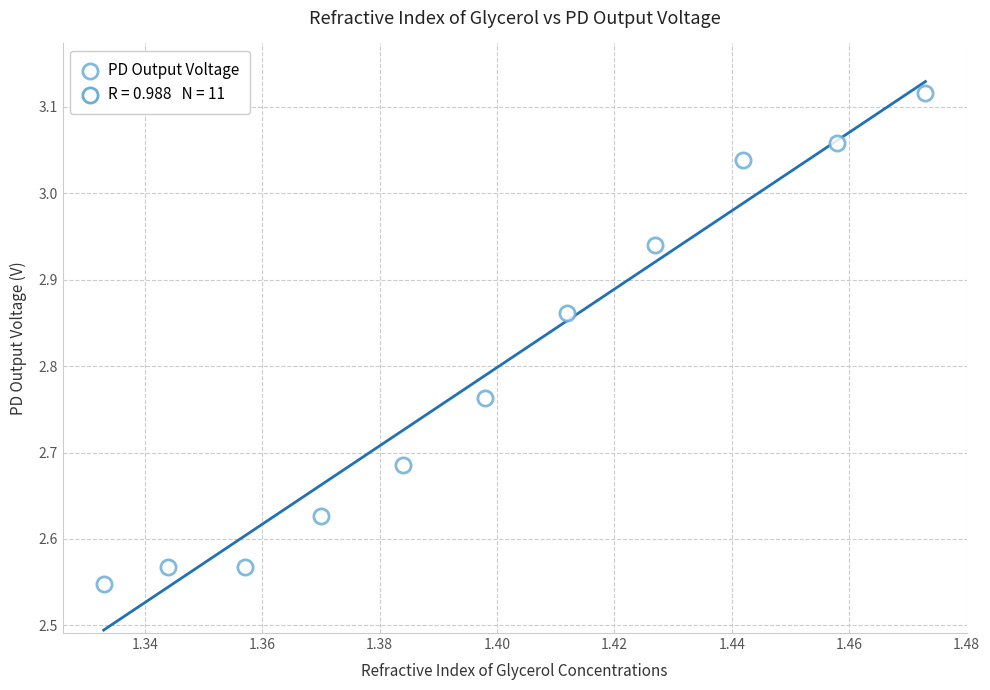

What is the range of Y values (max minus min)?

0.6